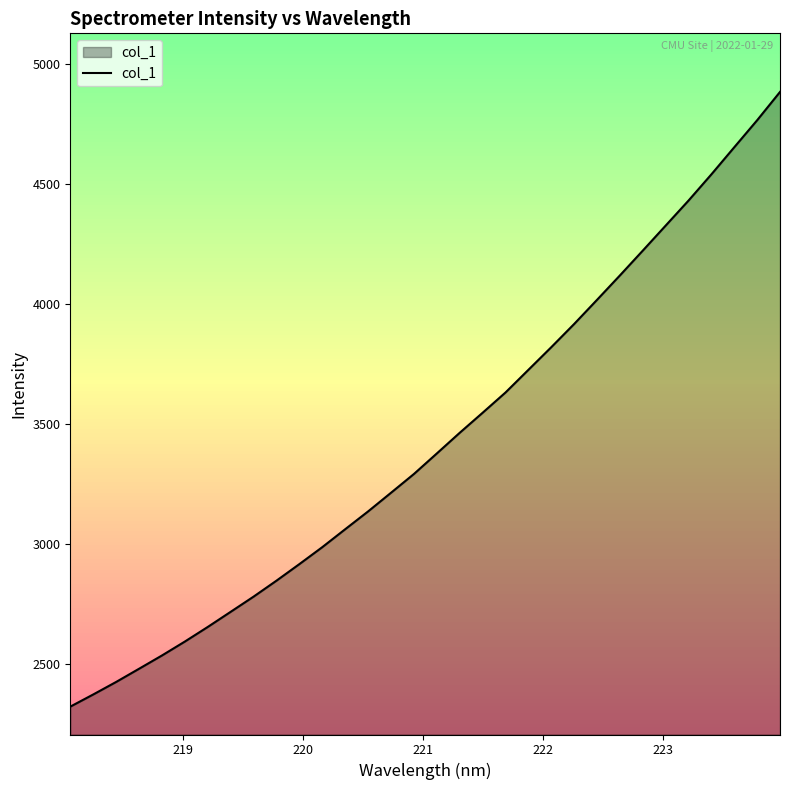

What is the smallest value displayed?

2322.1